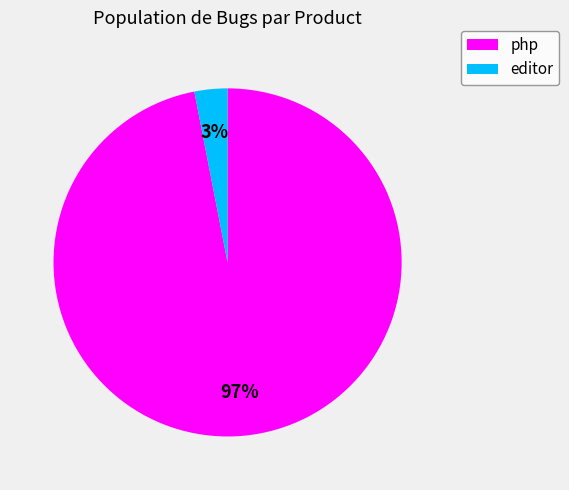

Which slice represents more than half of the pie?

php